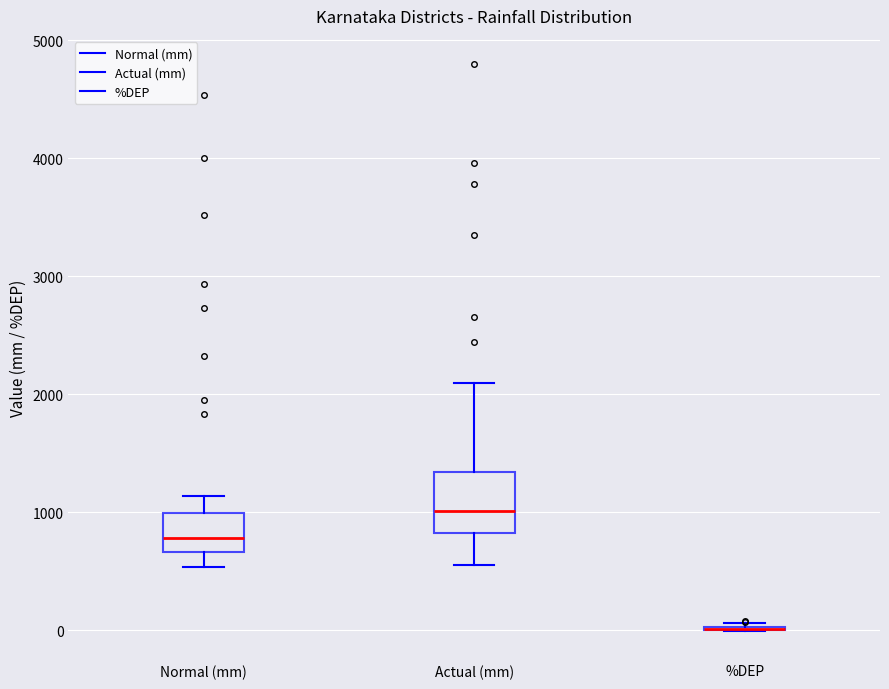

Where is the upper edge of the box for Normal (mm) on the y-axis? The values are not printed on the chart, so give them approximately, as read against the axis.

1000